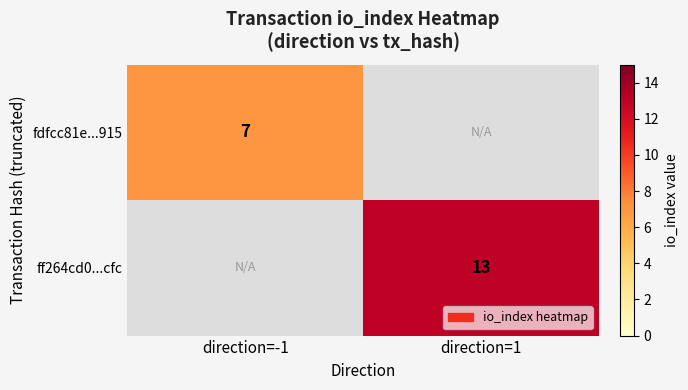

Is the value of fdfcc81e...915 at direction=-1 greater than the value of ff264cd0...cfc at direction=1?

No